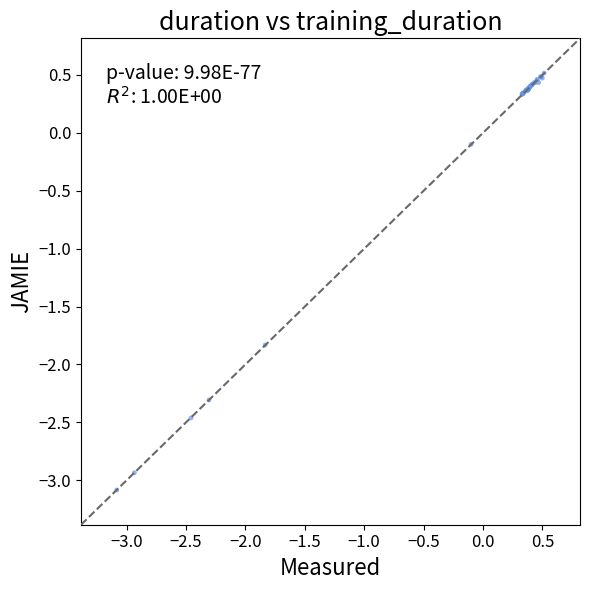

What Y value in the scatter plot is closest to -1?

-1.8